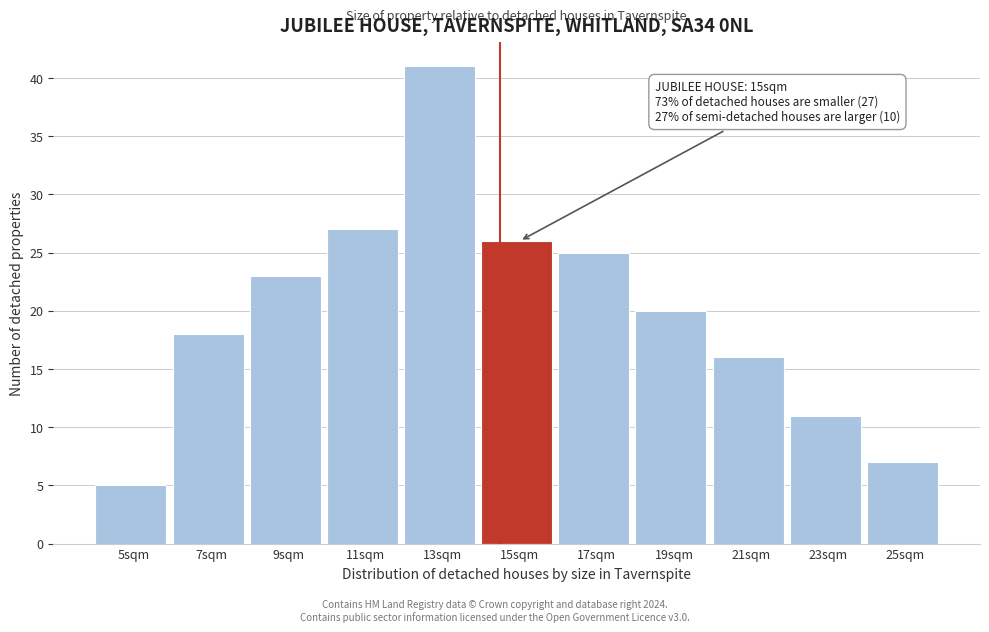

Reading left to right, what are all the values shown in this chart?

5sqm=5	7sqm=18	9sqm=23	11sqm=27	13sqm=41	15sqm=26	17sqm=25	19sqm=20	21sqm=16	23sqm=11	25sqm=7